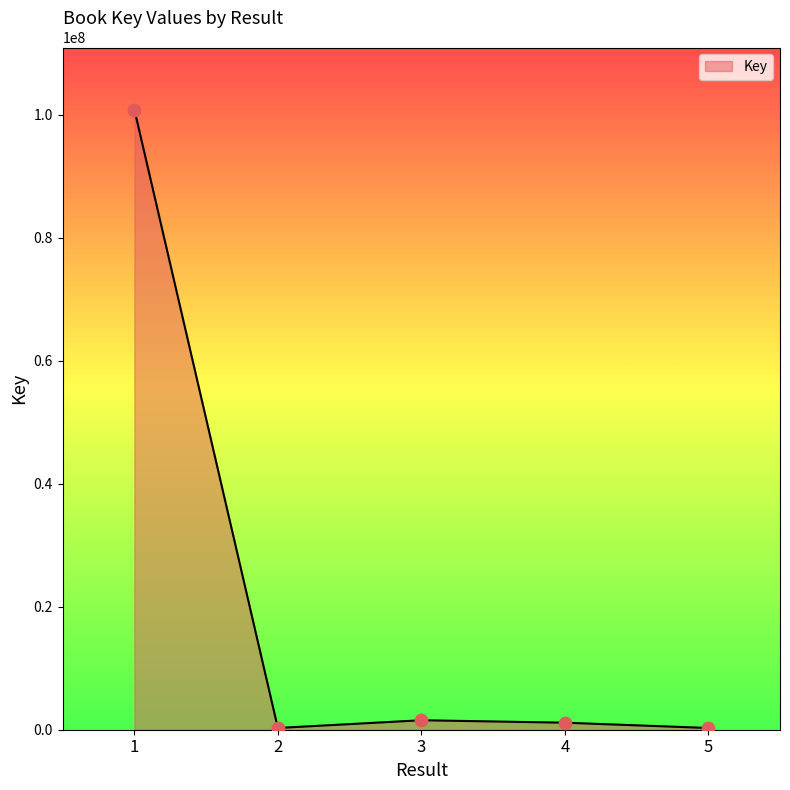

What is the ratio of the value at 3 to the value at 4?

1.3